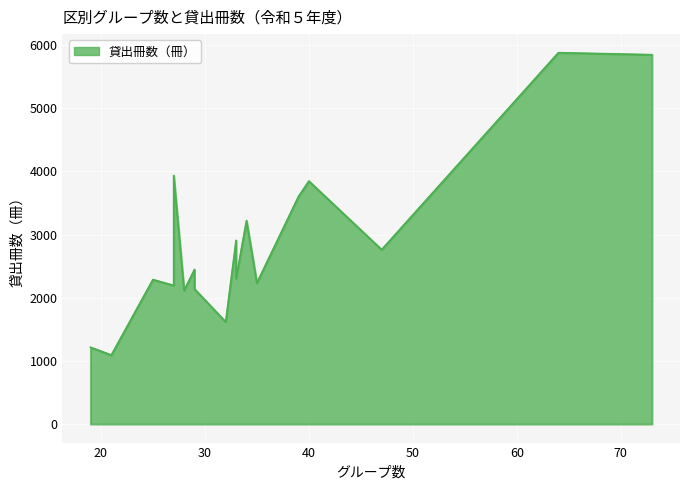

True or false: 貸出冊数（冊） and グループ数 intersect in this chart.

False